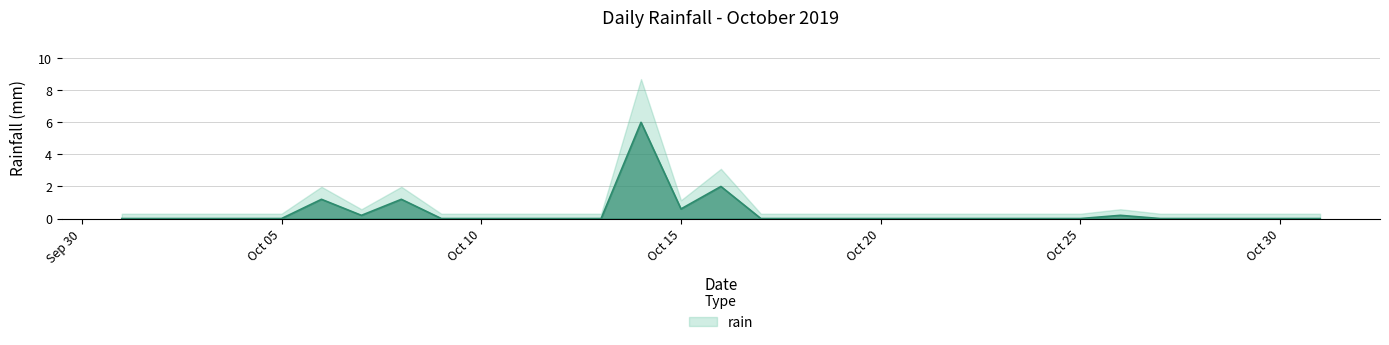

Reading left to right, what are all the values shown in this chart?

0.0	0.0	0.0	0.0	0.0	1.2	0.2	1.2	0.0	0.0	0.0	0.0	0.0	6.0	0.6	2.0	0.0	0.0	0.0	0.0	0.0	0.0	0.0	0.0	0.0	0.2	0.0	0.0	0.0	0.0	0.0